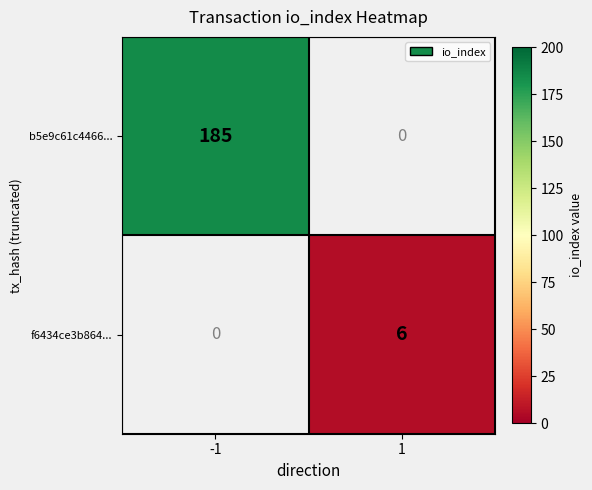

The f6434ce3b864... series shows 6 at 1. True or false?

True